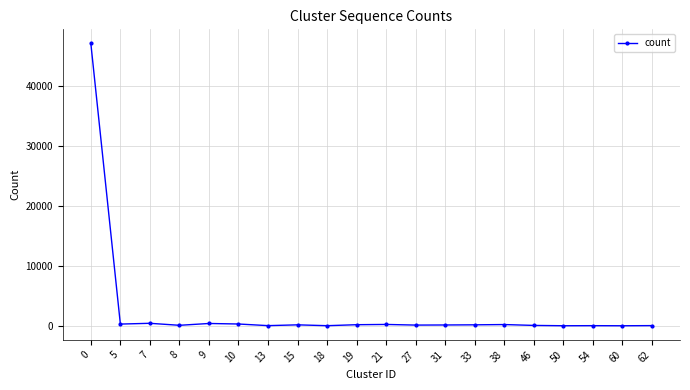

How many lines are shown in the chart?

1